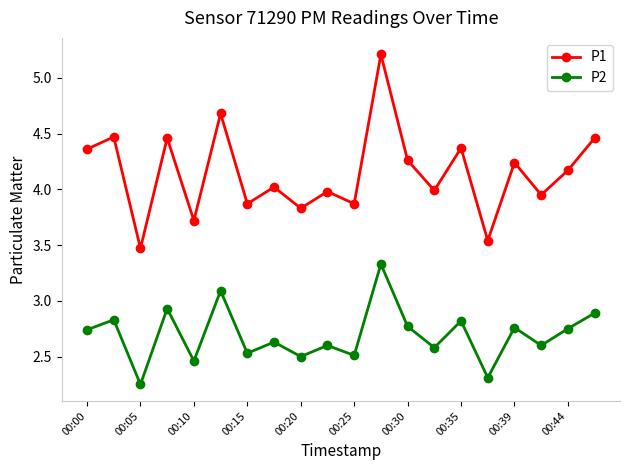

True or false: P2 has more than 1 points higher than both neighbors.

True